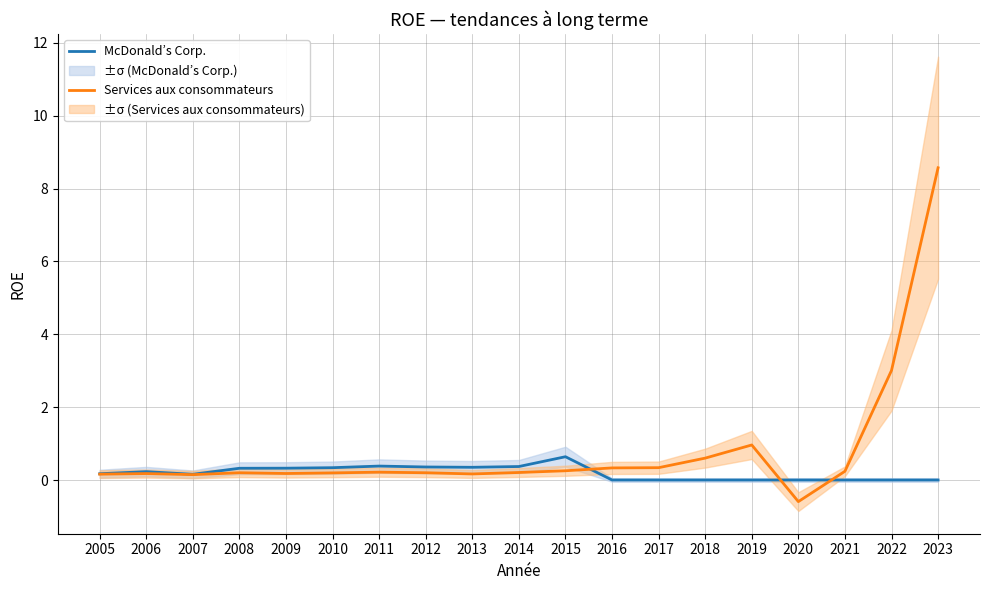

At which category does the chart reach its minimum across all series?

2020